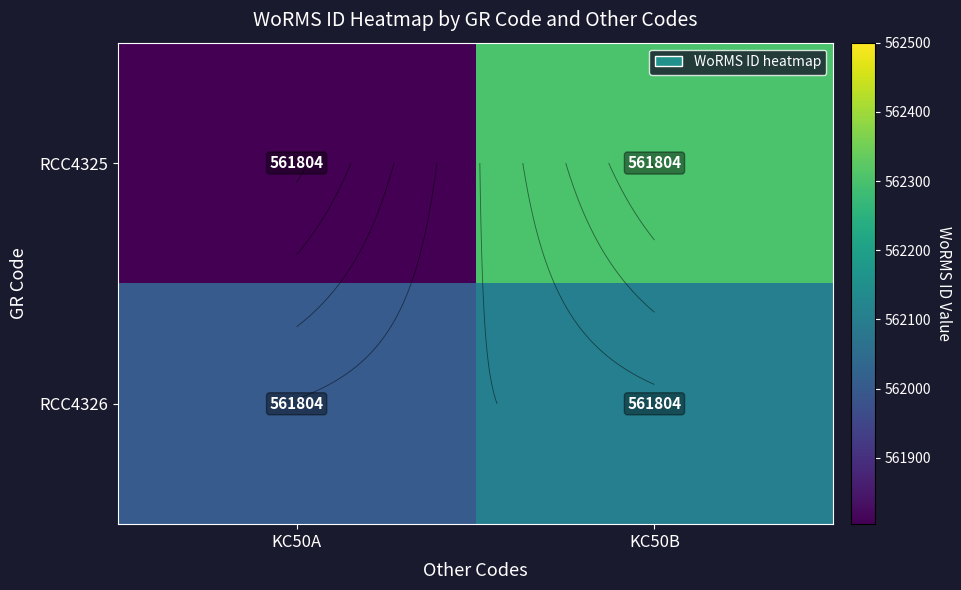

Which series has the largest total across all categories?

RCC4325